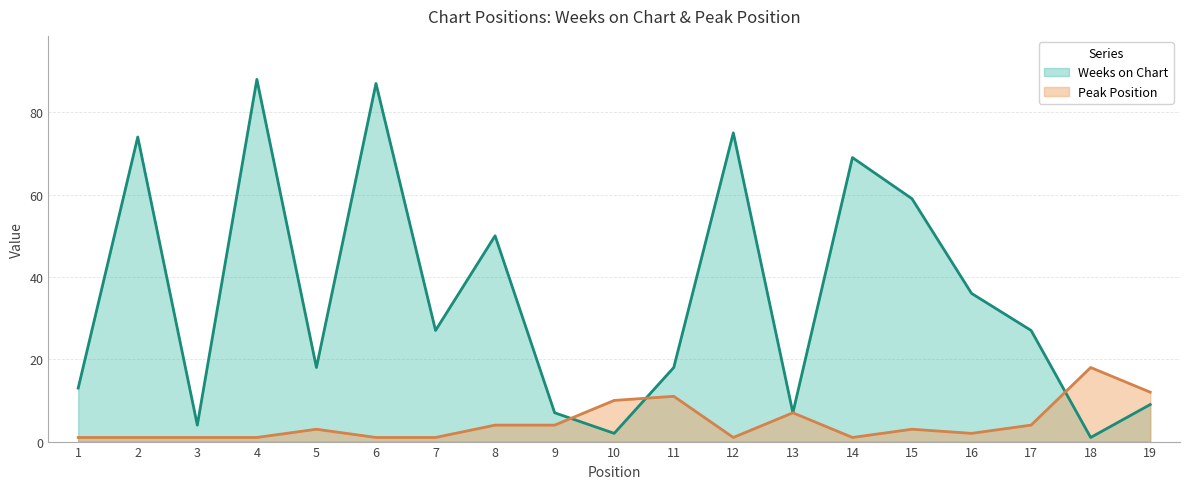

Is the value of Weeks on Chart at 3 greater than the value of Peak Position at 4?

Yes